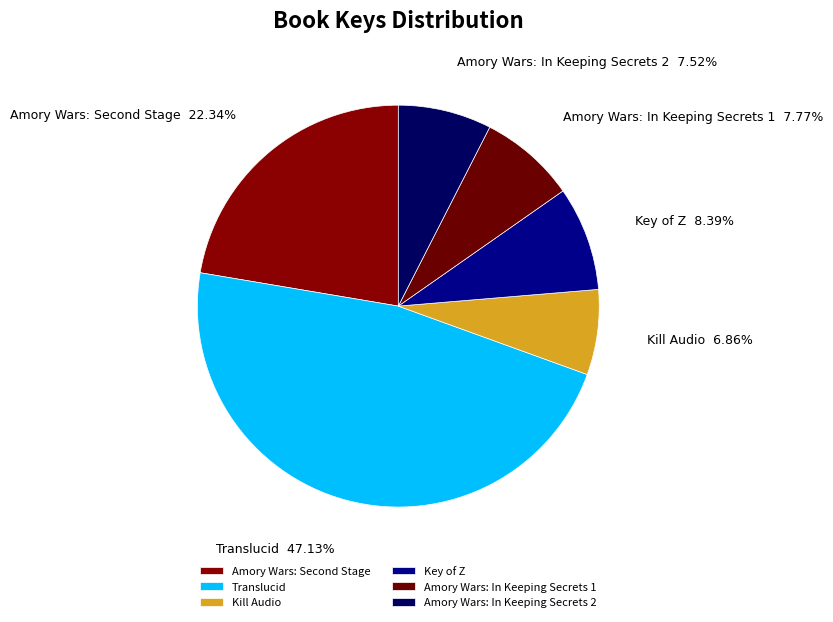

Between Key of Z and Amory Wars: In Keeping Secrets 1, which is larger?

Key of Z